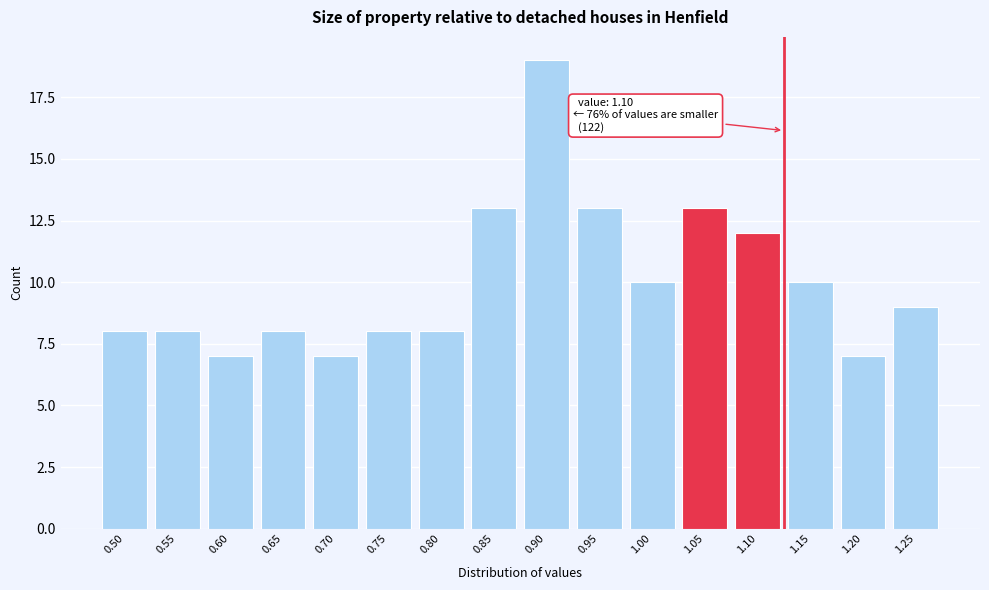

Reading right to left, what are all the values shown in this chart?

9	7	10	12	13	10	13	19	13	8	8	7	8	7	8	8